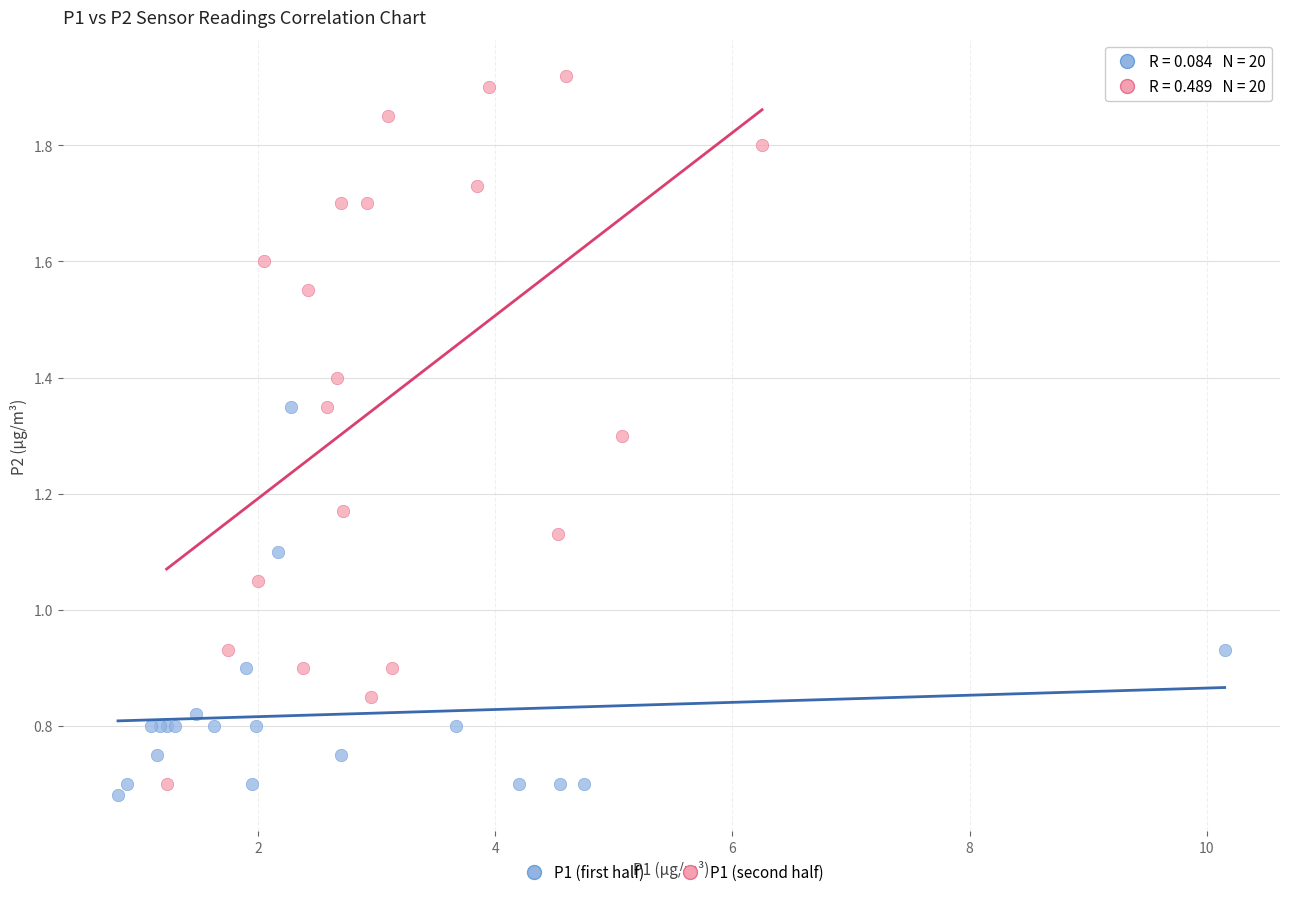

Which series has the largest Y range (max minus min)?

P1 (second half)